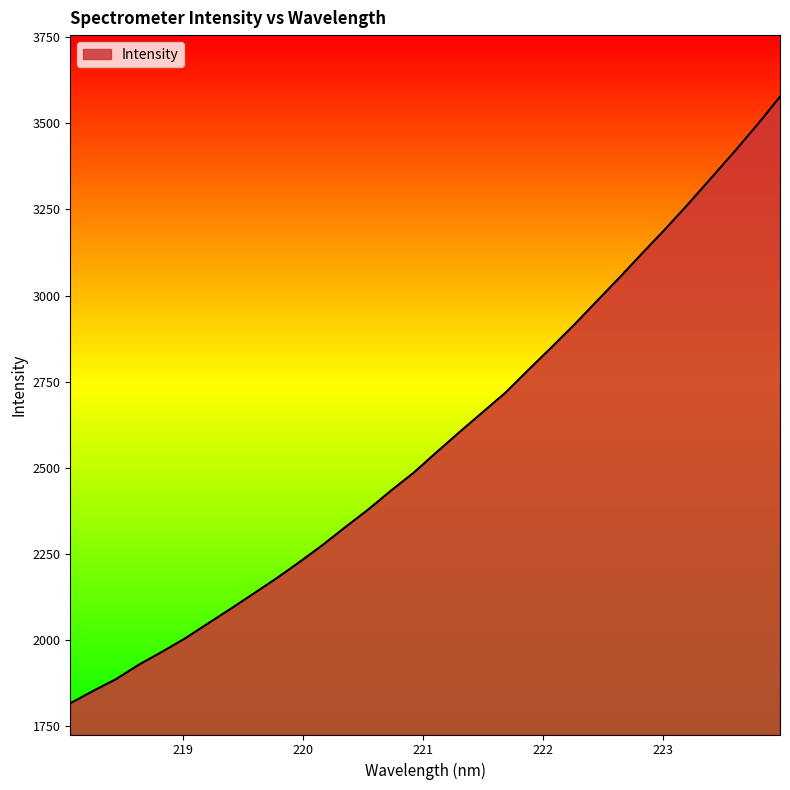

What is the maximum value shown in the chart?

3577.7